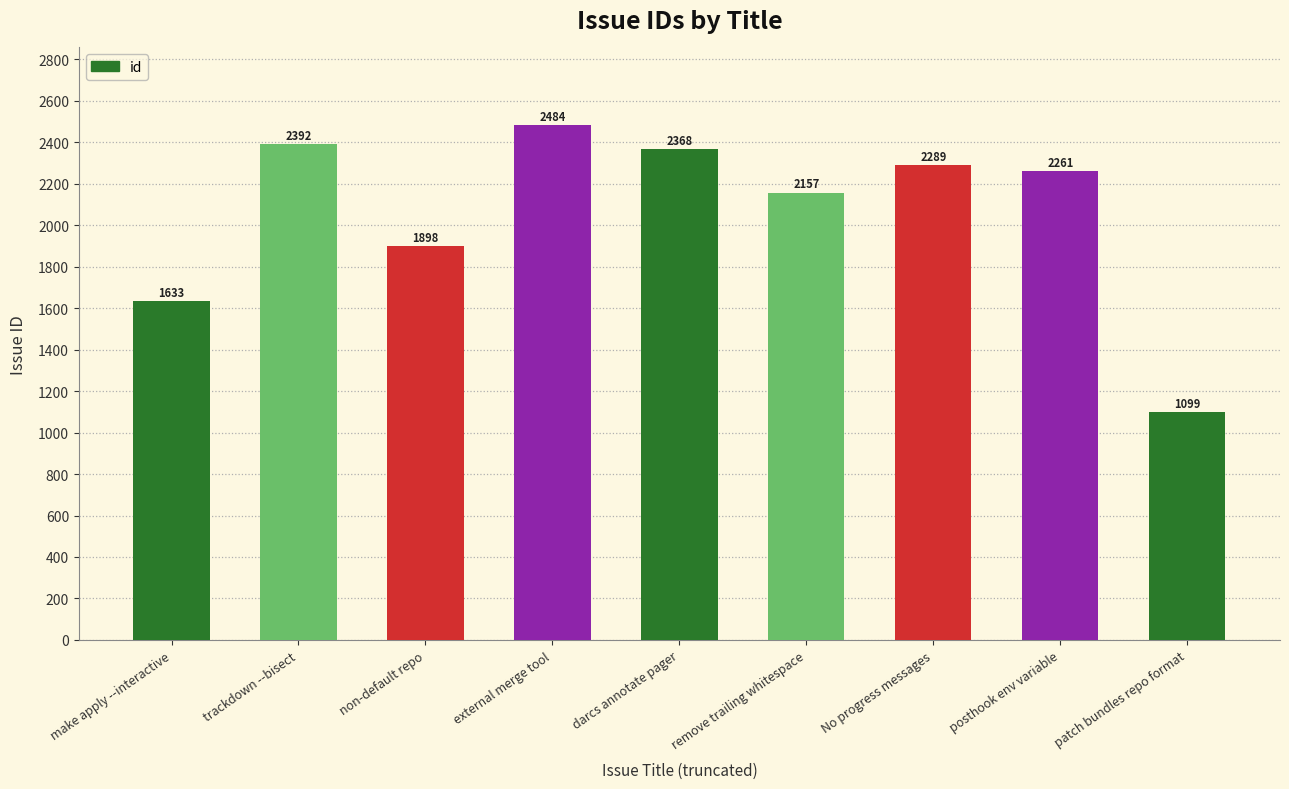

List the labels in order of value, smallest first.

patch bundles repo format, make apply --interactive, non-default repo, remove trailing whitespace, posthook env variable, No progress messages, darcs annotate pager, trackdown --bisect, external merge tool